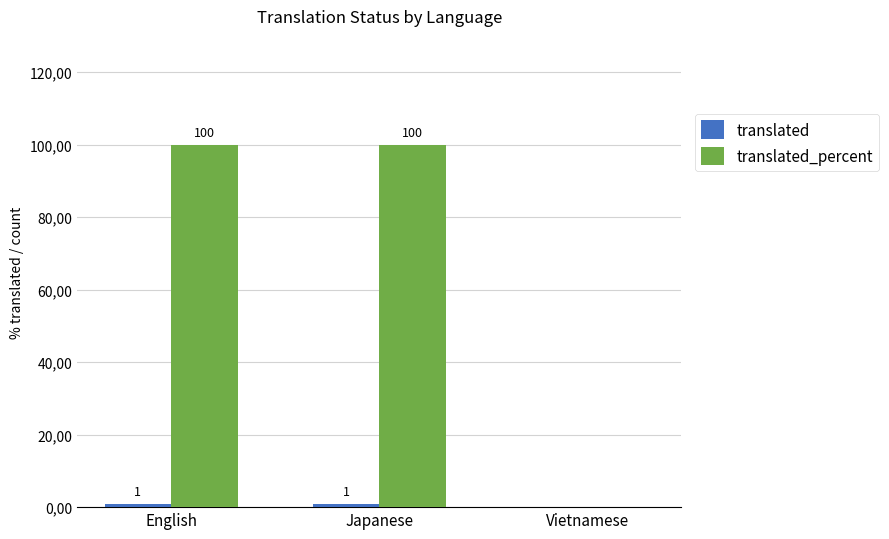

Count the translated values in the range 0 to 1.

3